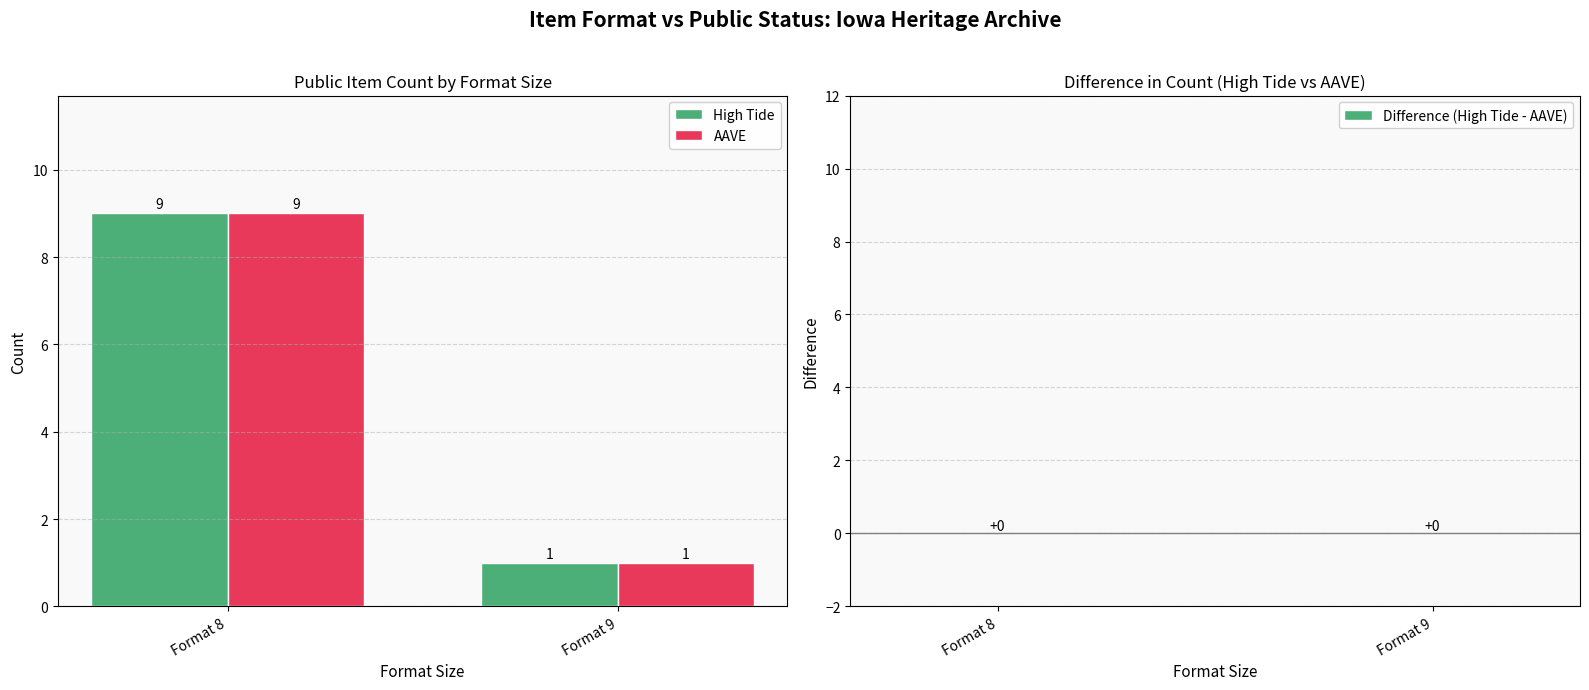

What is the total value across all series at Format 8?

18